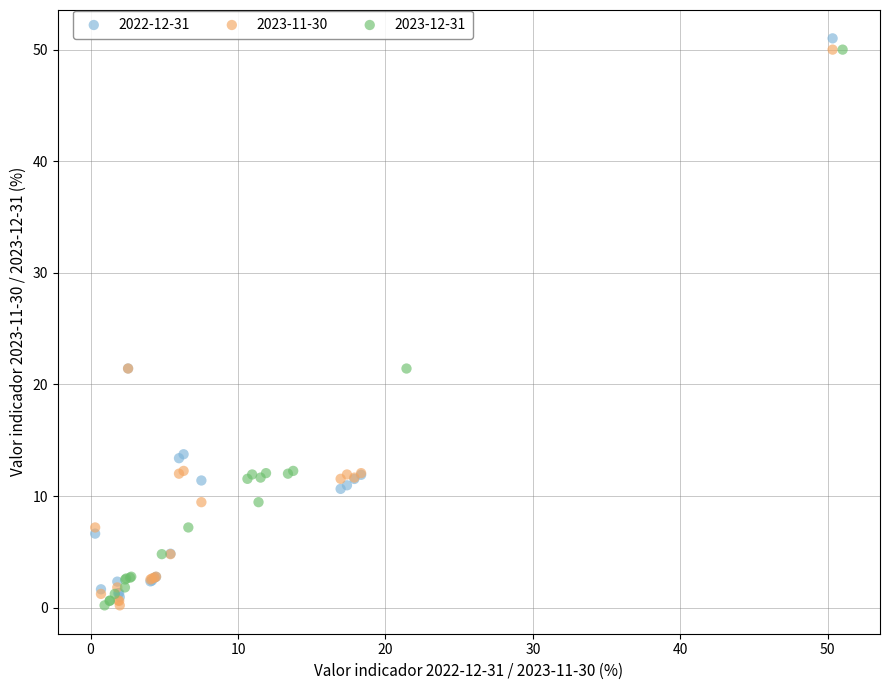

Which series has the largest Y range (max minus min)?

2022-12-31